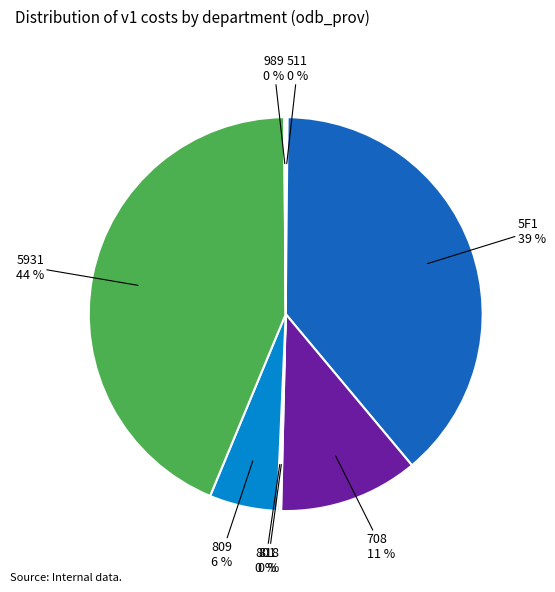

Is there a majority slice in this chart?

No